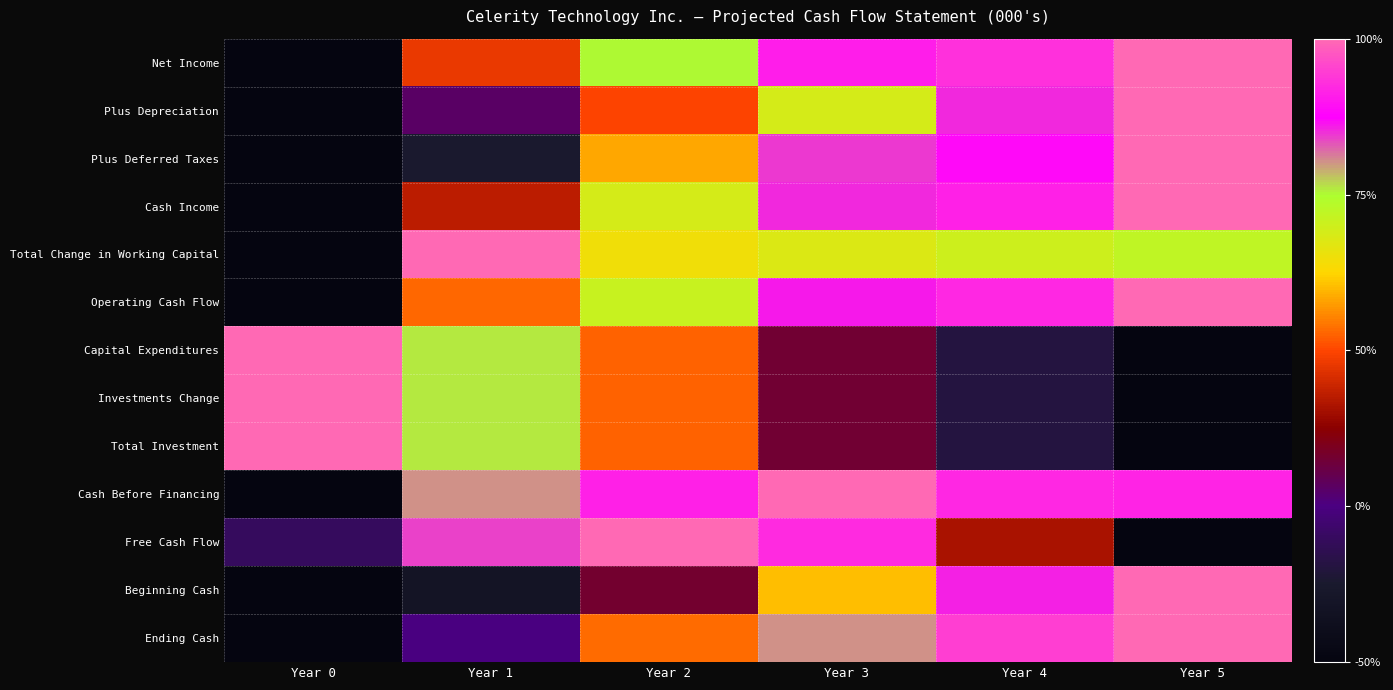

Reading left to right, list all the values displayed in this chart.

Net Income: Year 0=0.0	Year 1=0.5	Year 2=0.8	Year 3=0.9	Year 4=0.9	Year 5=1.0
Plus Depreciation: Year 0=0.0	Year 1=0.3	Year 2=0.5	Year 3=0.7	Year 4=0.9	Year 5=1.0
Plus Deferred Taxes: Year 0=0.0	Year 1=0.1	Year 2=0.6	Year 3=0.8	Year 4=0.9	Year 5=1.0
Cash Income: Year 0=0.0	Year 1=0.4	Year 2=0.7	Year 3=0.9	Year 4=0.9	Year 5=1.0
Total Change in Working Capital: Year 0=0.0	Year 1=1.0	Year 2=0.6	Year 3=0.7	Year 4=0.7	Year 5=0.7
Operating Cash Flow: Year 0=0.0	Year 1=0.5	Year 2=0.7	Year 3=0.9	Year 4=0.9	Year 5=1.0
Capital Expenditures: Year 0=1.0	Year 1=0.8	Year 2=0.5	Year 3=0.3	Year 4=0.2	Year 5=0.0
Investments Change: Year 0=1.0	Year 1=0.8	Year 2=0.5	Year 3=0.3	Year 4=0.2	Year 5=0.0
Total Investment: Year 0=1.0	Year 1=0.8	Year 2=0.5	Year 3=0.3	Year 4=0.2	Year 5=0.0
Cash Before Financing: Year 0=0.0	Year 1=0.8	Year 2=0.9	Year 3=1.0	Year 4=0.9	Year 5=0.9
Free Cash Flow: Year 0=0.2	Year 1=0.8	Year 2=1.0	Year 3=0.9	Year 4=0.4	Year 5=0.0
Beginning Cash: Year 0=0.0	Year 1=0.1	Year 2=0.3	Year 3=0.6	Year 4=0.9	Year 5=1.0
Ending Cash: Year 0=0.0	Year 1=0.2	Year 2=0.5	Year 3=0.8	Year 4=0.9	Year 5=1.0